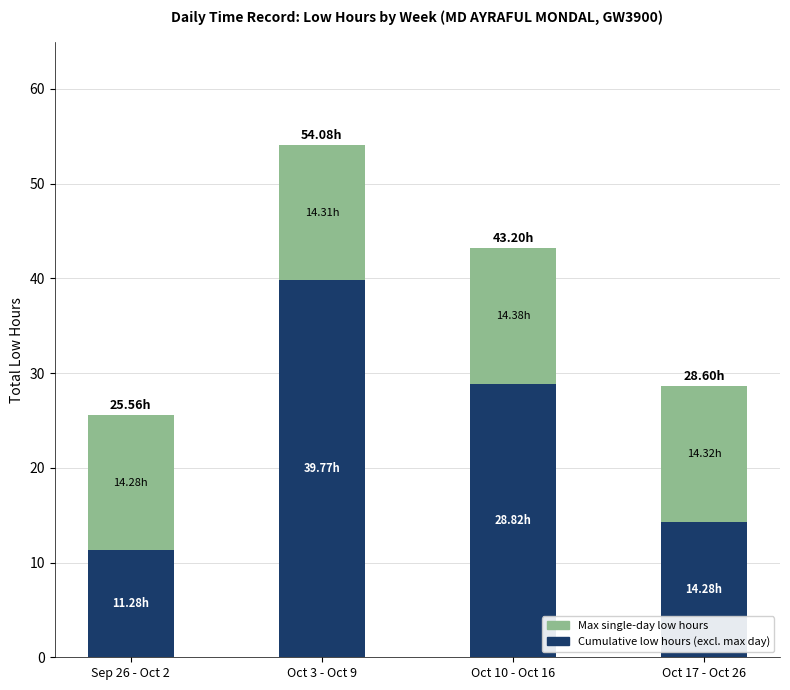

At which category is the sum across all series the highest?

Oct 3 - Oct 9